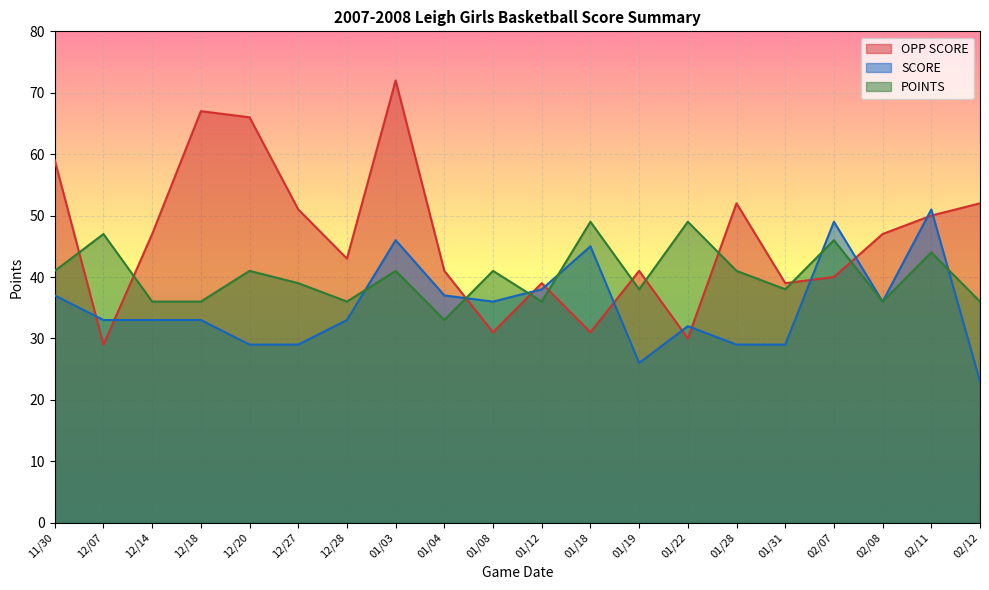

The value of POINTS at 01/28 is 41. True or false?

True